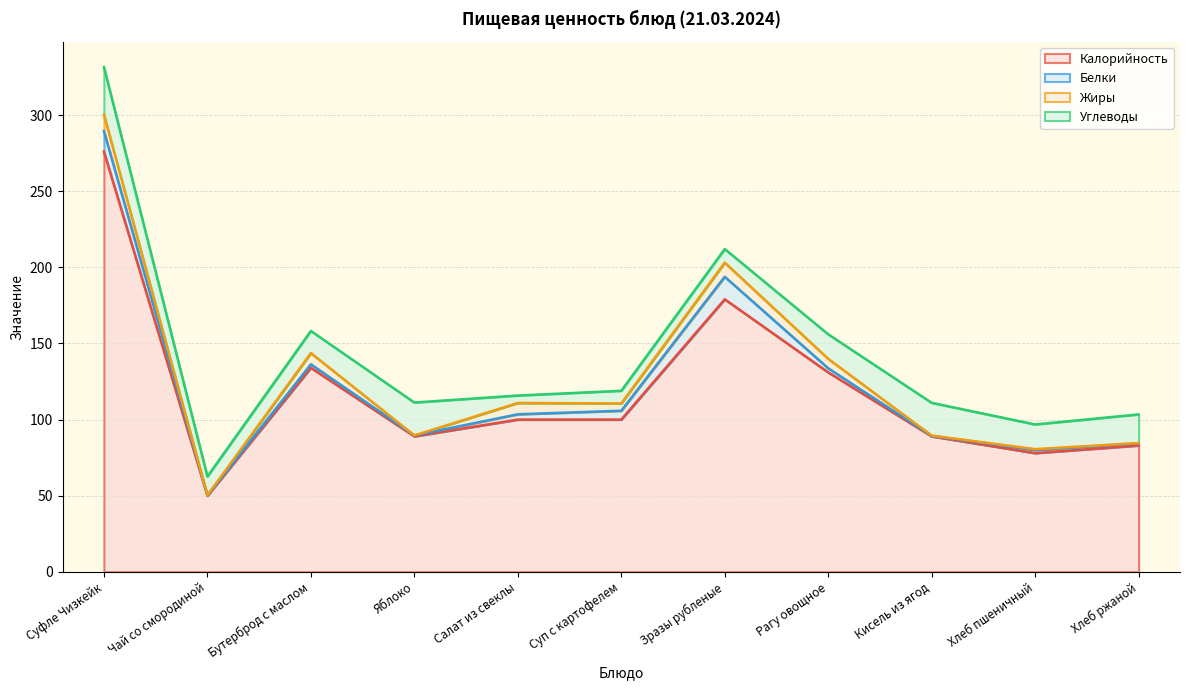

At which category does Углеводы reach its first local valley?

Чай со смородиной